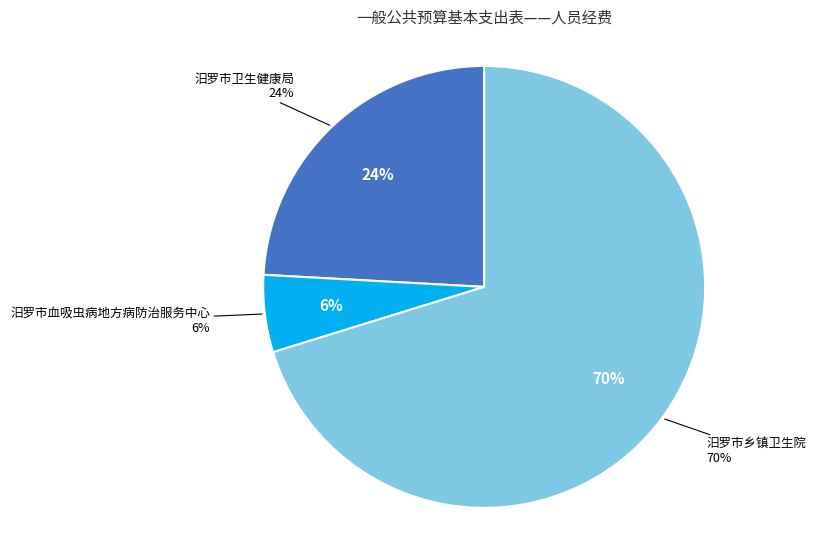

Rank the categories by value from lowest to highest.

汨罗市血吸虫病地方病防治服务中心, 汨罗市卫生健康局, 汨罗市乡镇卫生院